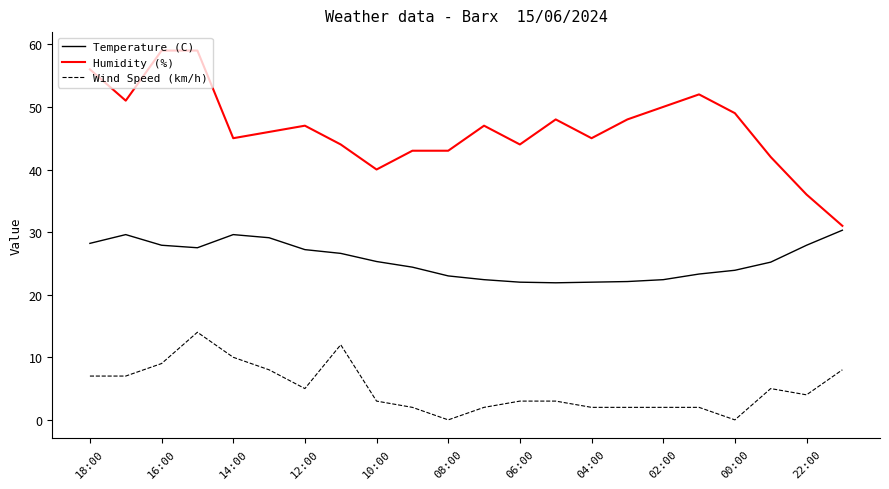

Which series has the largest range (max minus min)?

Humidity (%)